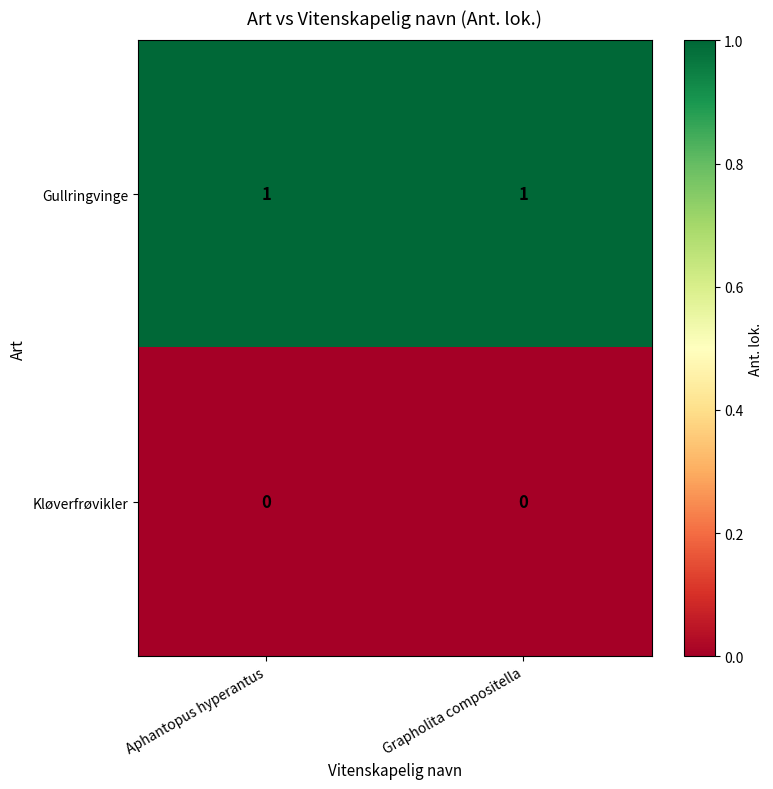

Is it true that Gullringvinge equals 0 at Grapholita compositella?

False